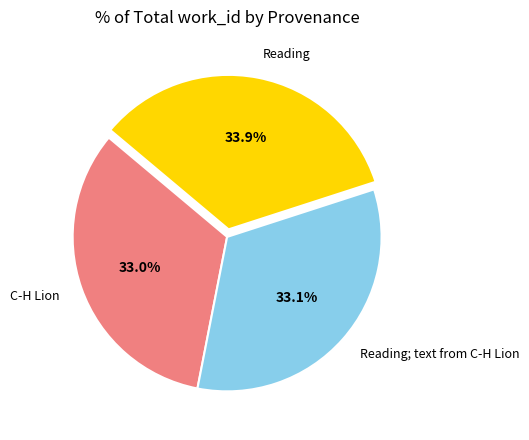

True or false: Reading accounts for 26% of the total.

False